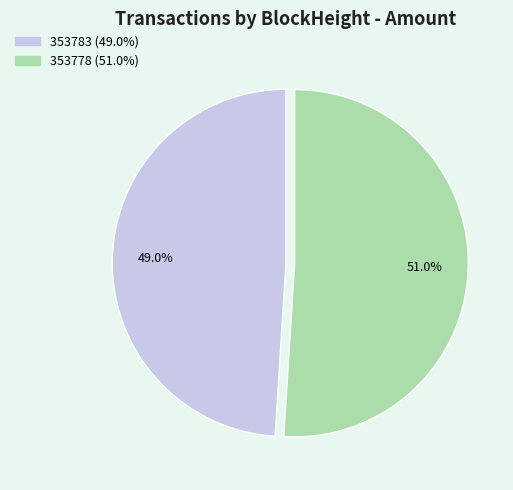

How many segments does this pie chart have?

2